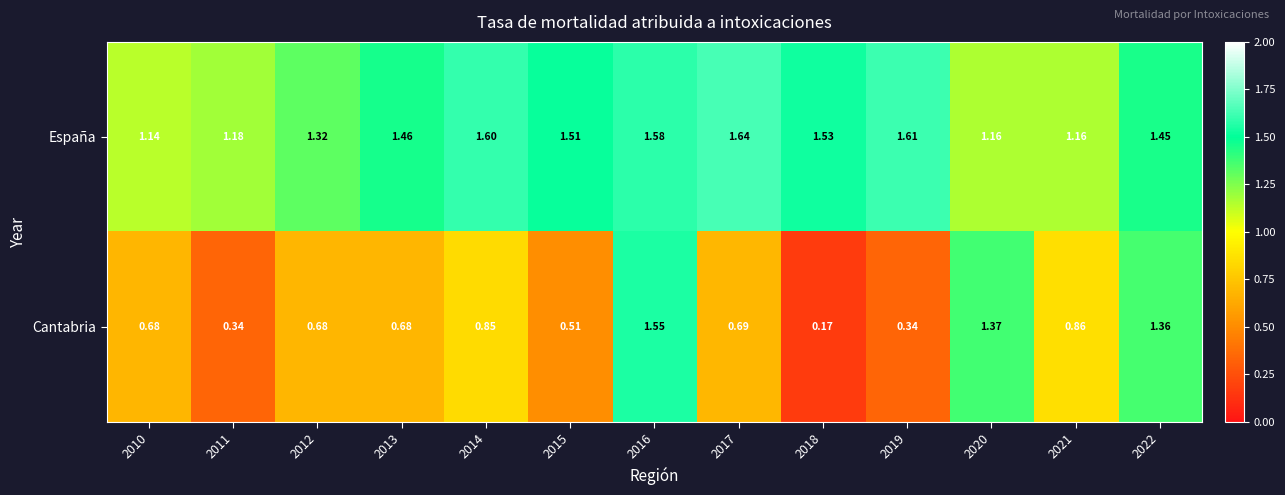

Between 2011 and 2014, which series saw the biggest shift?

Cantabria